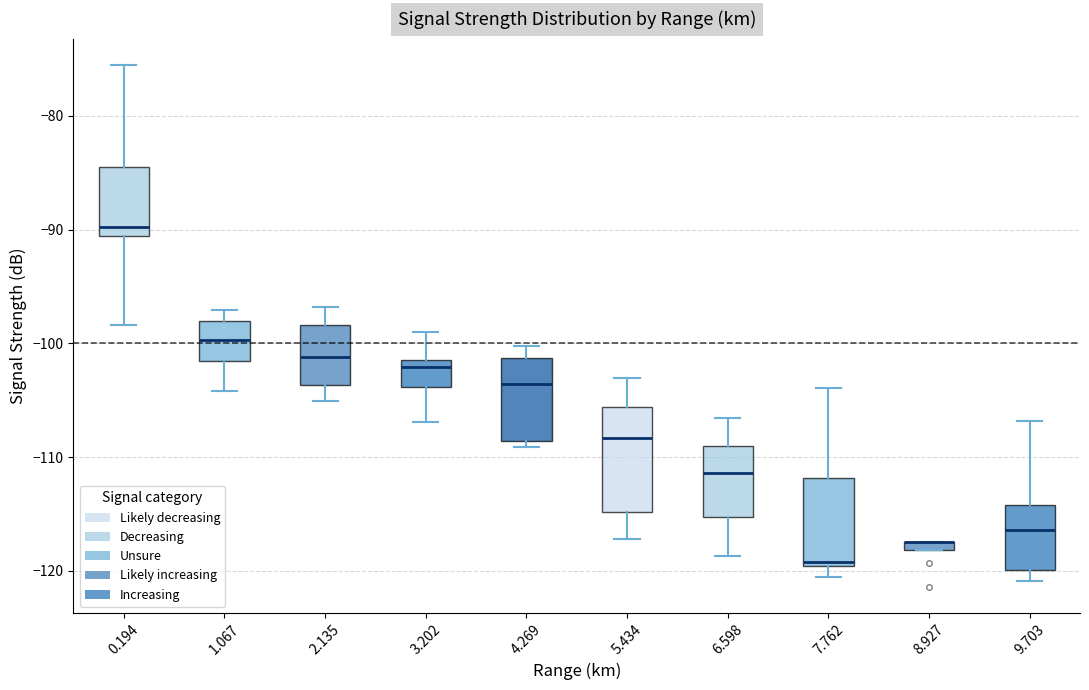

Comparing the boxes themselves (not the whiskers), which one is the tallest?

5.434